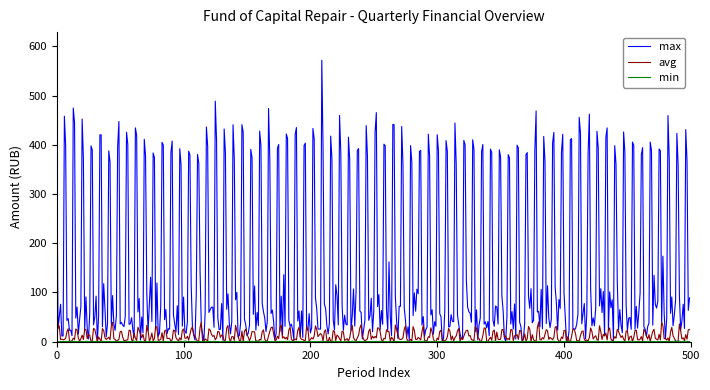

Which series has the largest total across all categories?

max